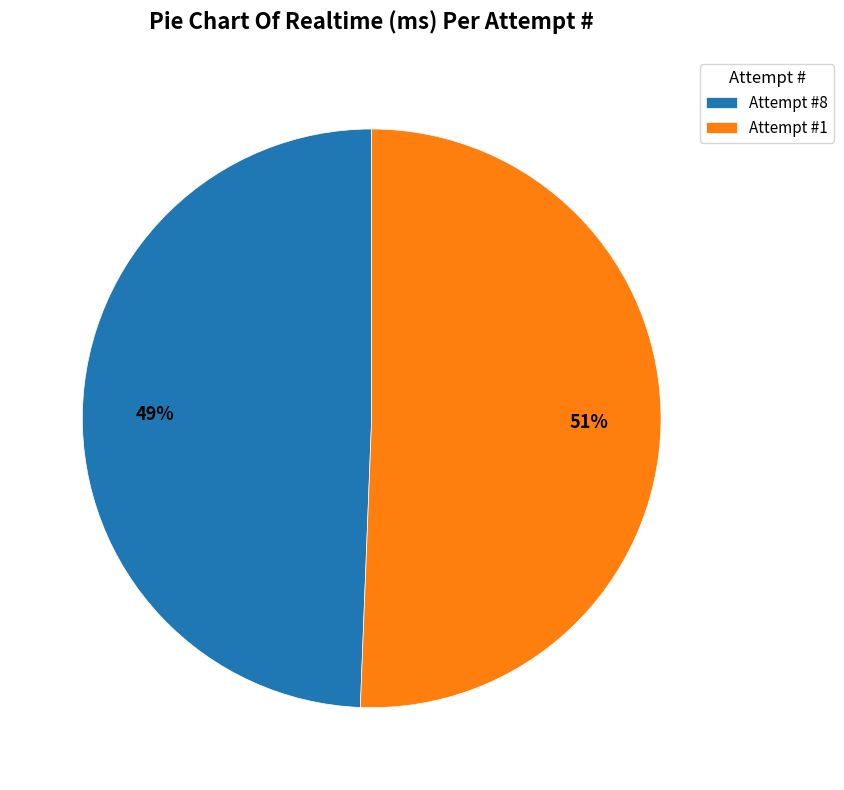

Which category has the biggest portion of the pie?

Attempt #1